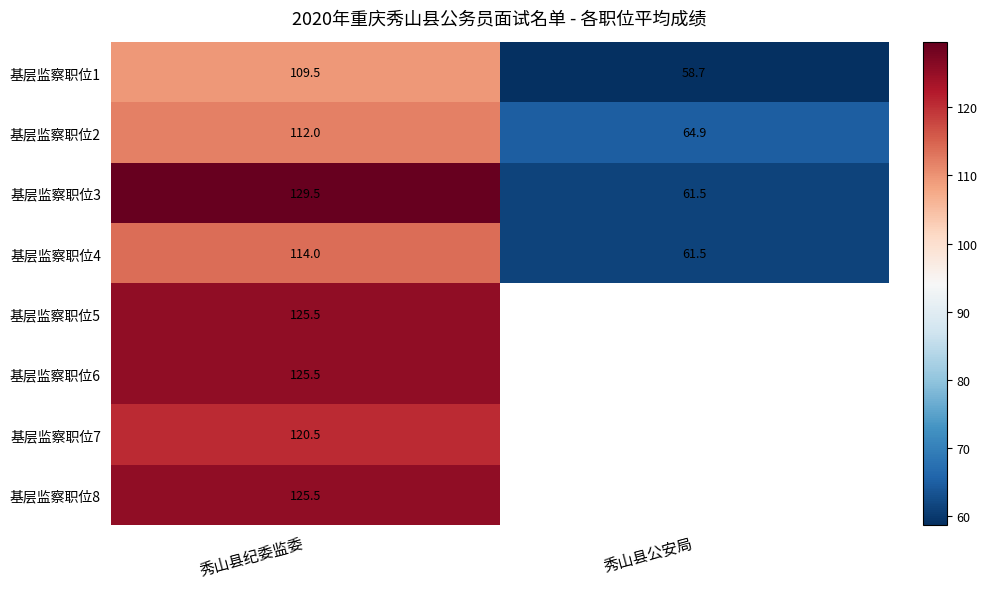

What is the spread (max minus min) of values at 秀山县纪委监委?

20.0